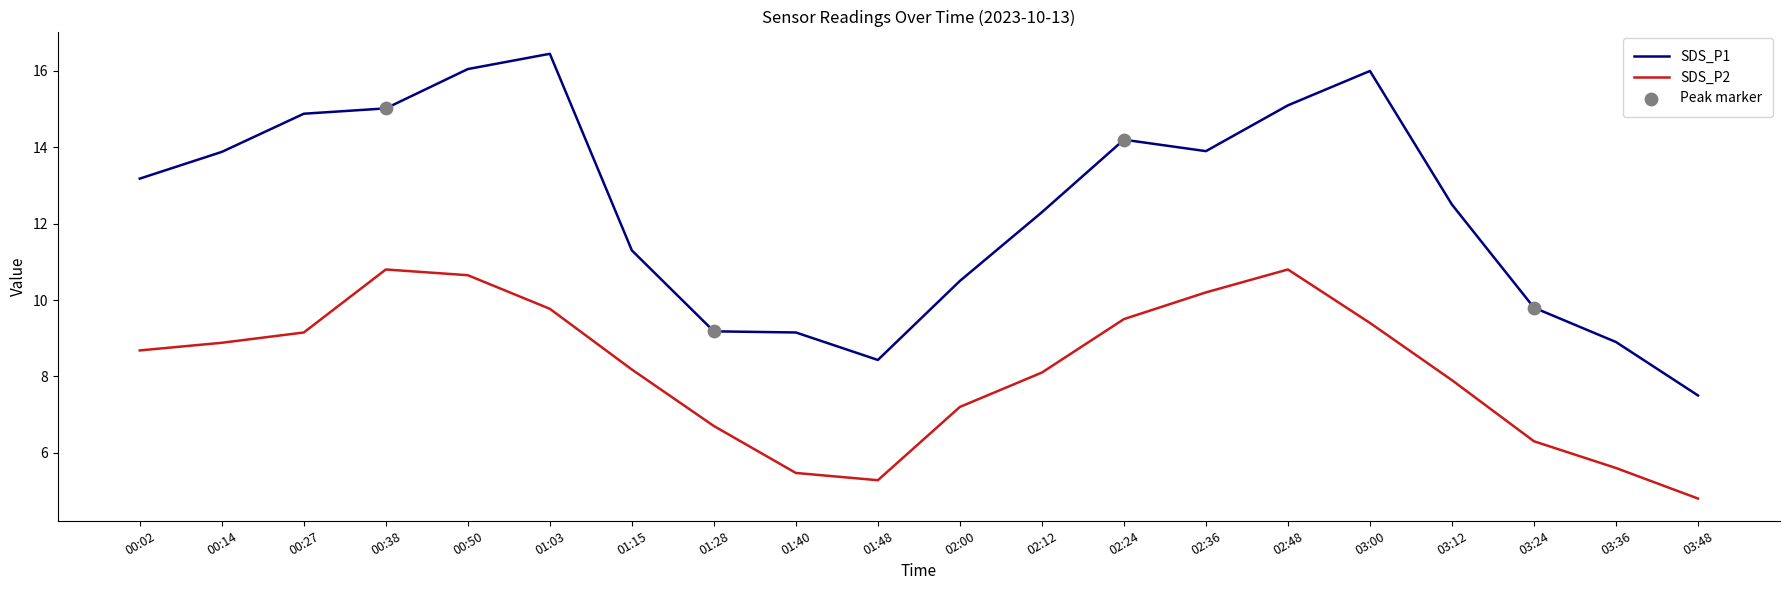

Which series has the largest range (max minus min)?

SDS_P1